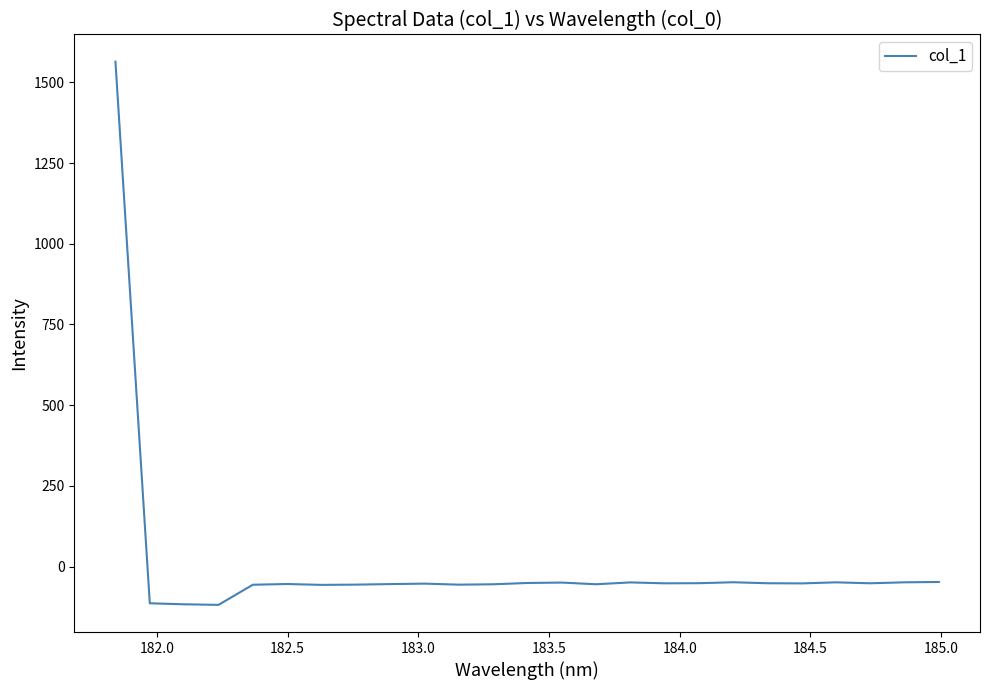

What is the smallest value displayed?

-118.8